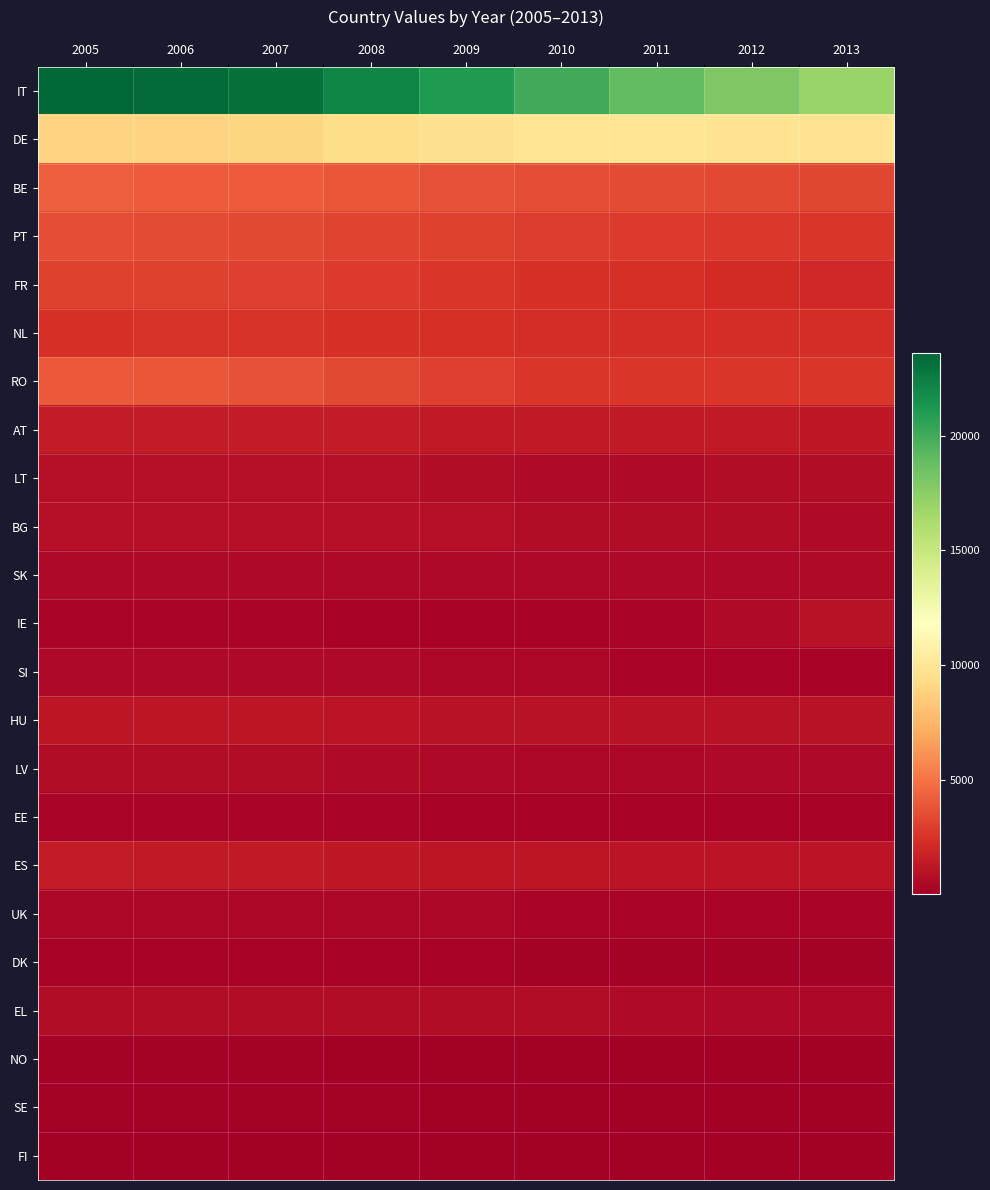

Reading left to right, extract all data points from this chart.

IT: 2005=23606	2006=23352	2007=23099	2008=22066	2009=21034	2010=20002	2011=18979	2012=17956	2013=16934
DE: 2005=8872	2006=8952	2007=9033	2008=9330	2009=9628	2010=9927	2011=9882	2012=9837	2013=9793
BE: 2005=4190	2006=4163	2007=4138	2008=3942	2009=3748	2010=3555	2011=3452	2012=3349	2013=3249
PT: 2005=3583	2006=3483	2007=3383	2008=3221	2009=3059	2010=2897	2011=2816	2012=2736	2013=2655
FR: 2005=3137	2006=3065	2007=2994	2008=2831	2009=2667	2010=2503	2011=2334	2012=2165	2013=1996
NL: 2005=2494	2006=2506	2007=2519	2008=2428	2009=2337	2010=2247	2011=2243	2012=2239	2013=2236
RO: 2005=4045	2006=3912	2007=3781	2008=3391	2009=3000	2010=2610	2011=2617	2012=2625	2013=2633
AT: 2005=1465	2006=1473	2007=1483	2008=1438	2009=1394	2010=1349	2011=1329	2012=1309	2013=1289
LT: 2005=926	2006=914	2007=901	2008=808	2009=716	2010=623	2011=649	2012=676	2013=702
BG: 2005=869	2006=895	2007=920	2008=851	2009=782	2010=714	2011=695	2012=677	2013=659
SK: 2005=484	2006=492	2007=501	2008=505	2009=509	2010=514	2011=539	2012=564	2013=588
IE: 2005=317	2006=320	2007=322	2008=292	2009=262	2010=232	2011=344	2012=591	2013=1017
SI: 2005=499	2006=508	2007=516	2008=484	2009=453	2010=421	2011=366	2012=310	2013=255
HU: 2005=1194	2006=1177	2007=1161	2008=1094	2009=1028	2010=962	2011=956	2012=951	2013=946
LV: 2005=708	2006=690	2007=673	2008=602	2009=532	2010=461	2011=473	2012=485	2013=496
EE: 2005=350	2006=352	2007=353	2008=321	2009=289	2010=257	2011=251	2012=244	2013=237
ES: 2005=1408	2006=1390	2007=1372	2008=1289	2009=1206	2010=1124	2011=1103	2012=1083	2013=1063
UK: 2005=454	2006=447	2007=440	2008=413	2009=387	2010=360	2011=339	2012=318	2013=297
DK: 2005=255	2006=257	2007=259	2008=235	2009=211	2010=187	2011=188	2012=189	2013=190
EL: 2005=674	2006=698	2007=722	2008=716	2009=710	2010=704	2011=619	2012=535	2013=450
NO: 2005=111	2006=114	2007=117	2008=106	2009=95	2010=84	2011=85	2012=86	2013=87
SE: 2005=126	2006=125	2007=124	2008=115	2009=106	2010=97	2011=90	2012=83	2013=77
FI: 2005=22	2006=22	2007=22	2008=21	2009=20	2010=19	2011=19	2012=18	2013=17